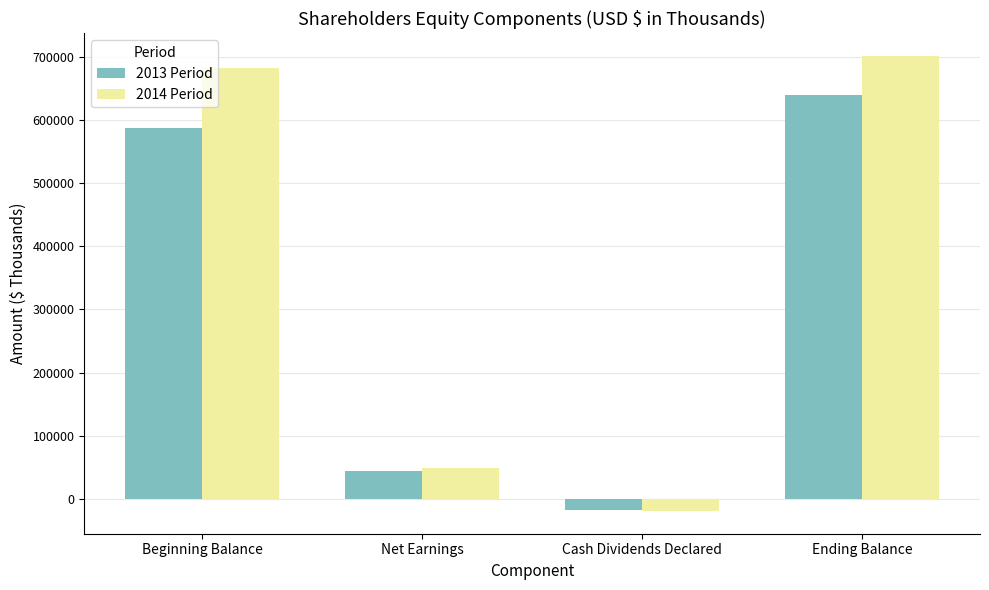

Reading left to right, list all the values displayed in this chart.

2013 Period: 587647	43541	-17291	640036
2014 Period: 681537	49303	-19244	701193